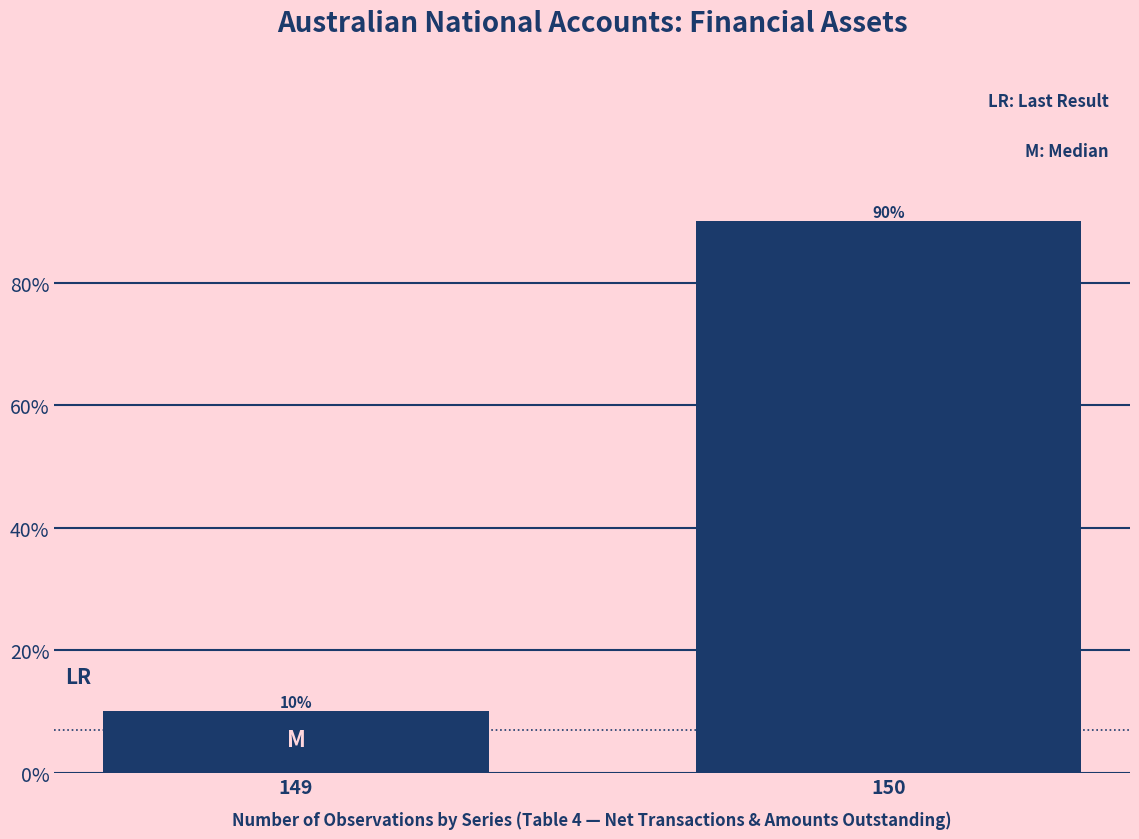

The chart shows a value of 138 at 150. True or false?

False